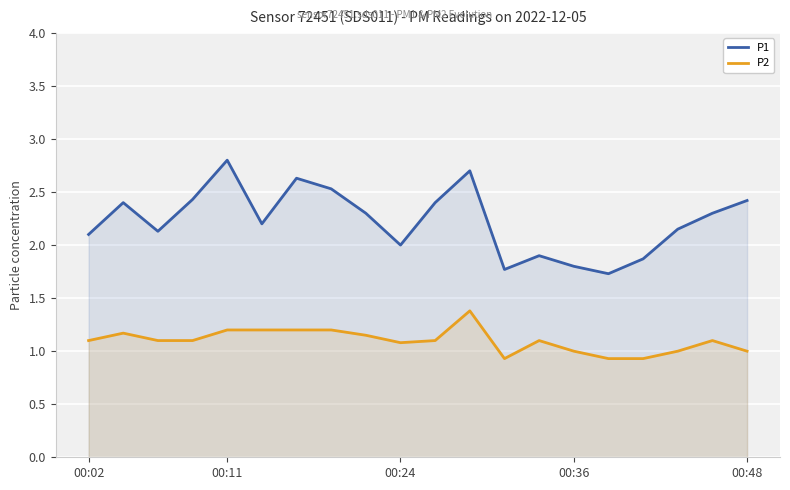

What is the difference between the highest and lowest values at 00:36?

0.8